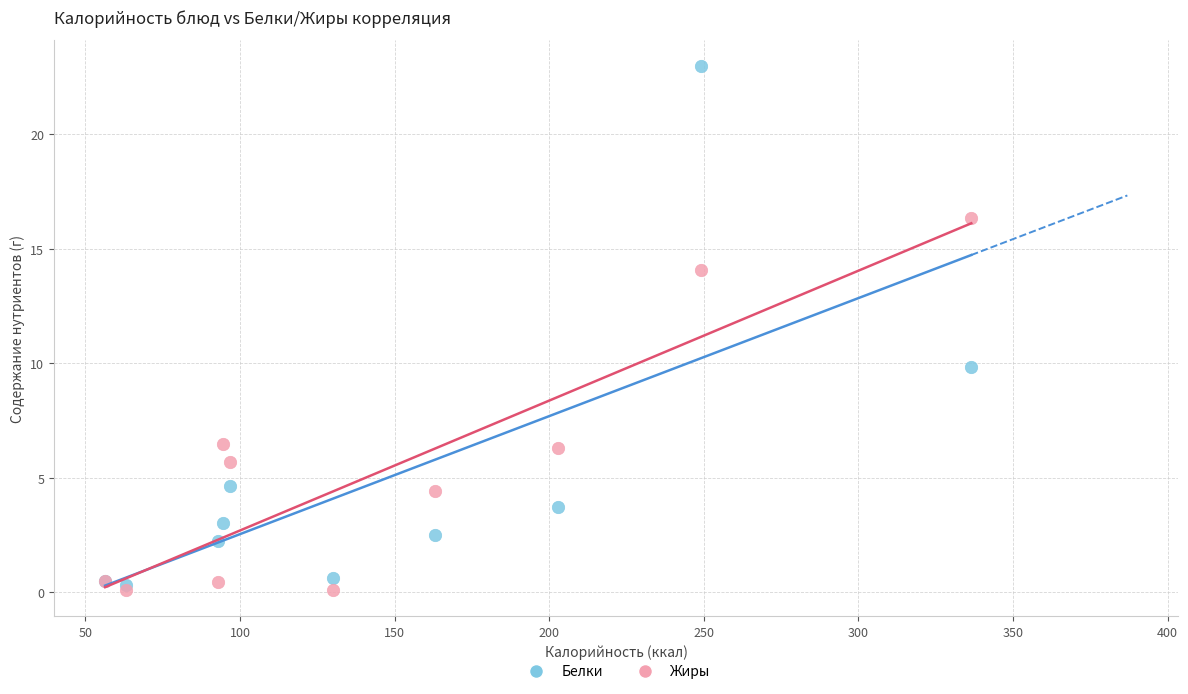

In the Белки series, what Y value is closest to 11?

9.8